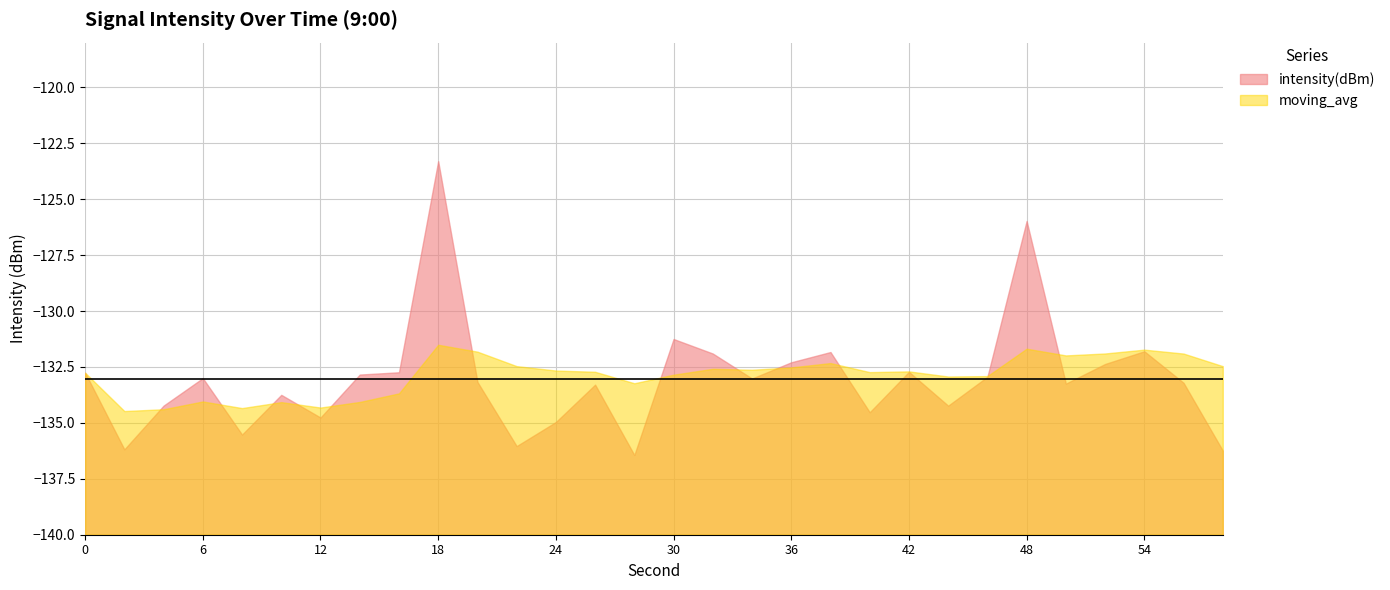

What is the total value across all series at 32?

-264.5